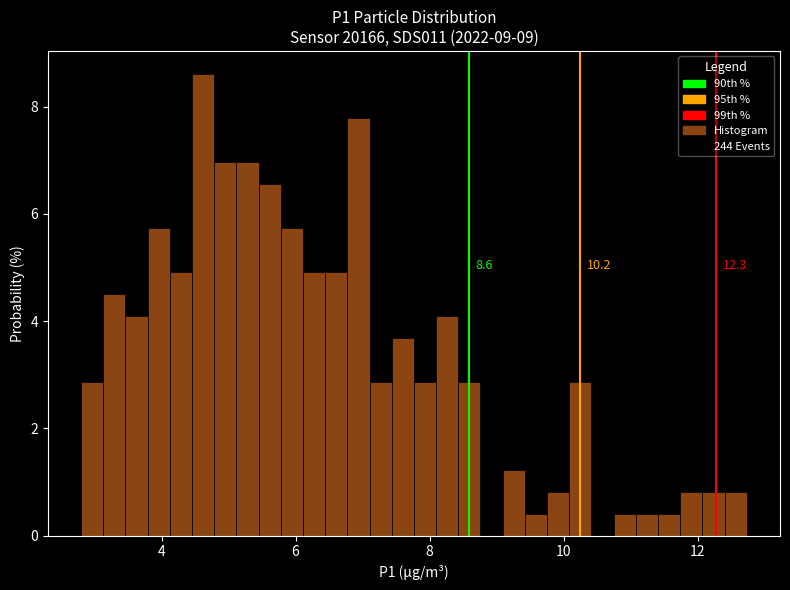

Read against the x-axis, roughly where is the centre of the tallest bar?

4.6